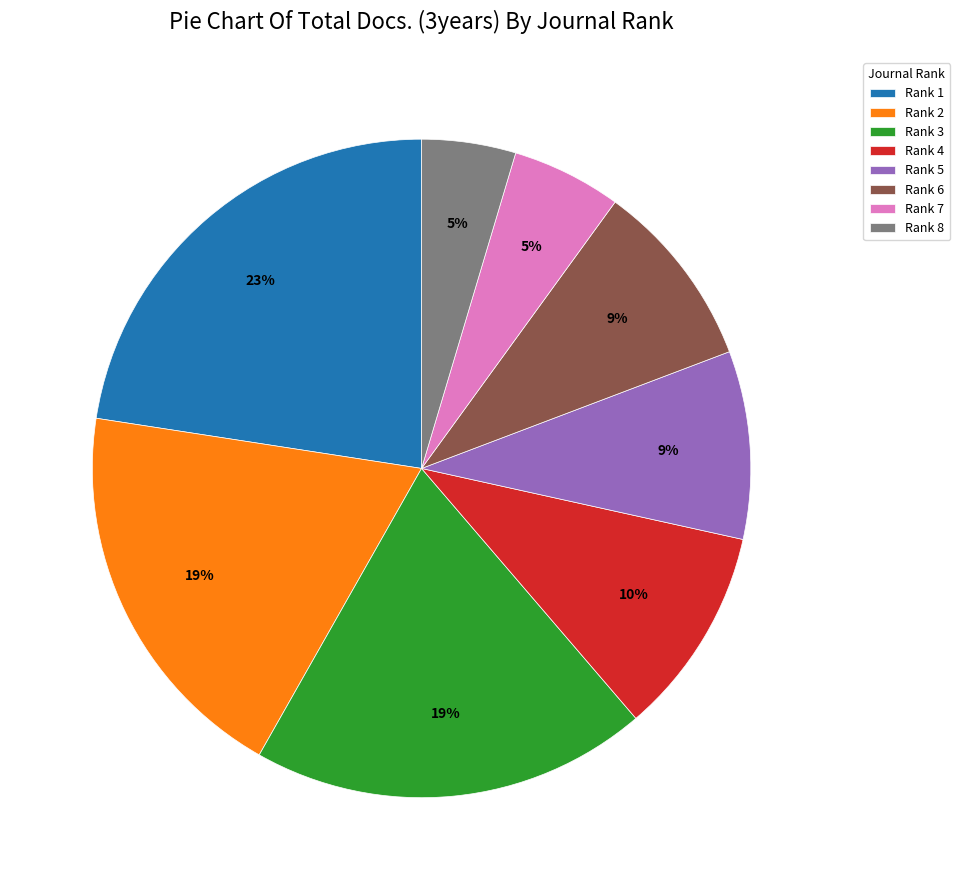

What percentage is the Rank 4 slice, to the nearest percent?

10%